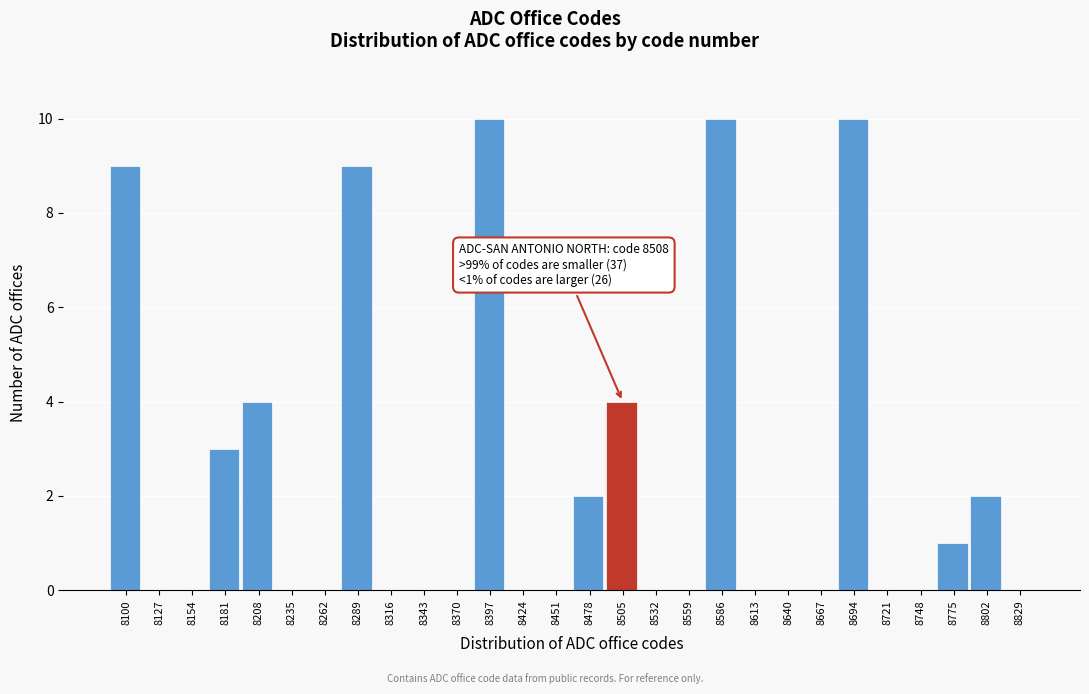

Reading right to left, list all the values displayed in this chart.

8829=0	8802=2	8775=1	8748=0	8721=0	8694=10	8667=0	8640=0	8613=0	8586=10	8559=0	8532=0	8505=4	8478=2	8451=0	8424=0	8397=10	8370=0	8343=0	8316=0	8289=9	8262=0	8235=0	8208=4	8181=3	8154=0	8127=0	8100=9